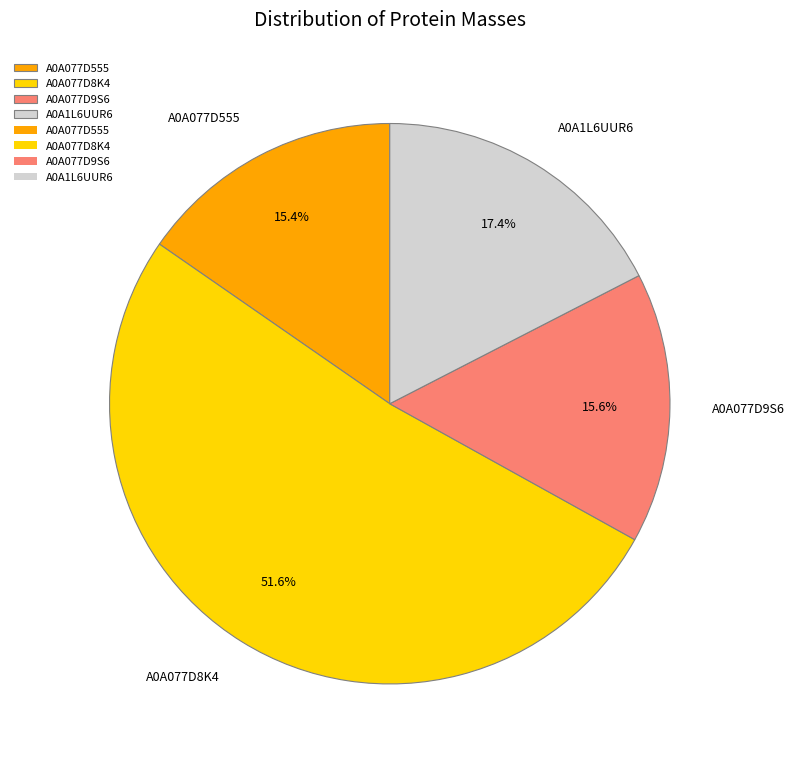

To the nearest percent, what is the average slice percentage?

25%